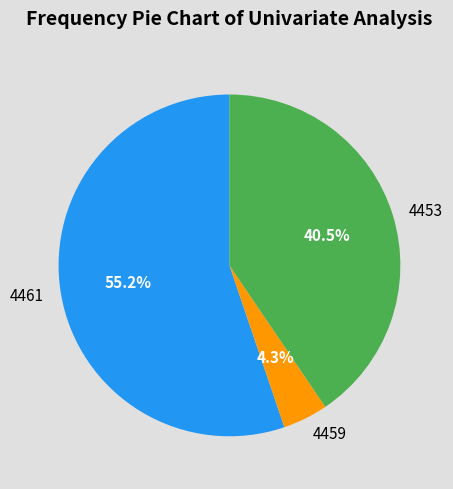

To the nearest percent, what portion does 4461 represent?

55%